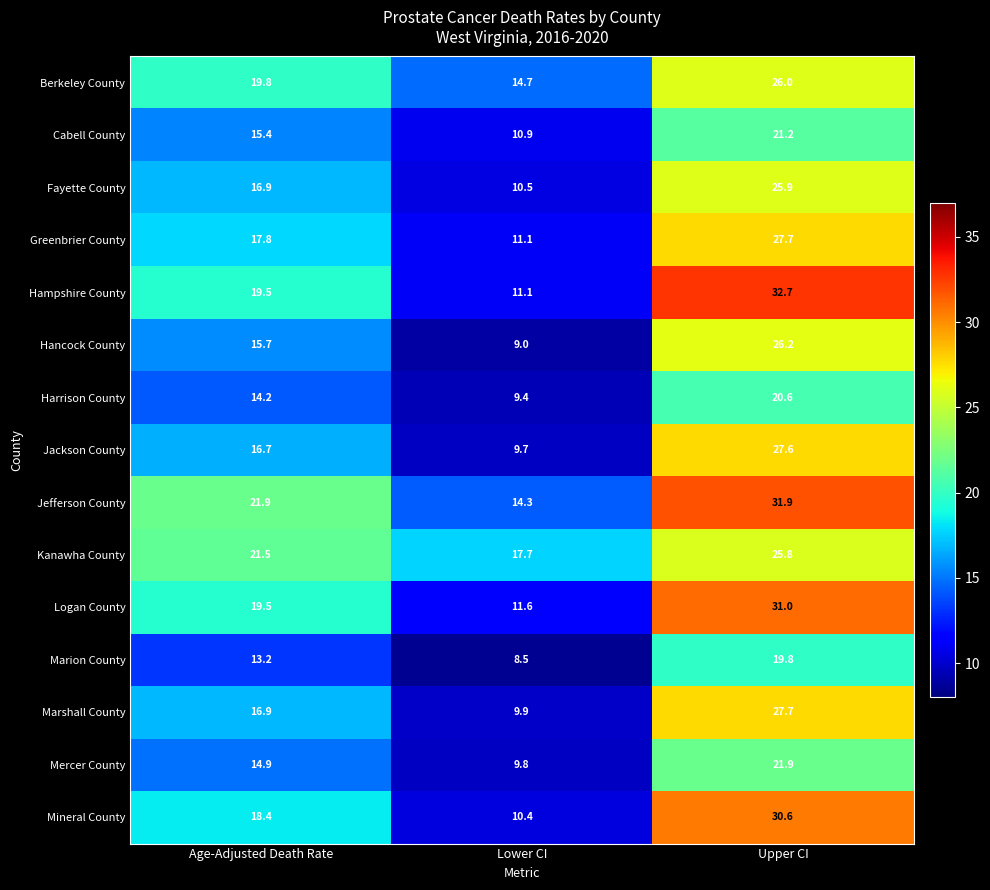

True or false: Jackson County has a value of 16.7 at Age-Adjusted Death Rate.

True